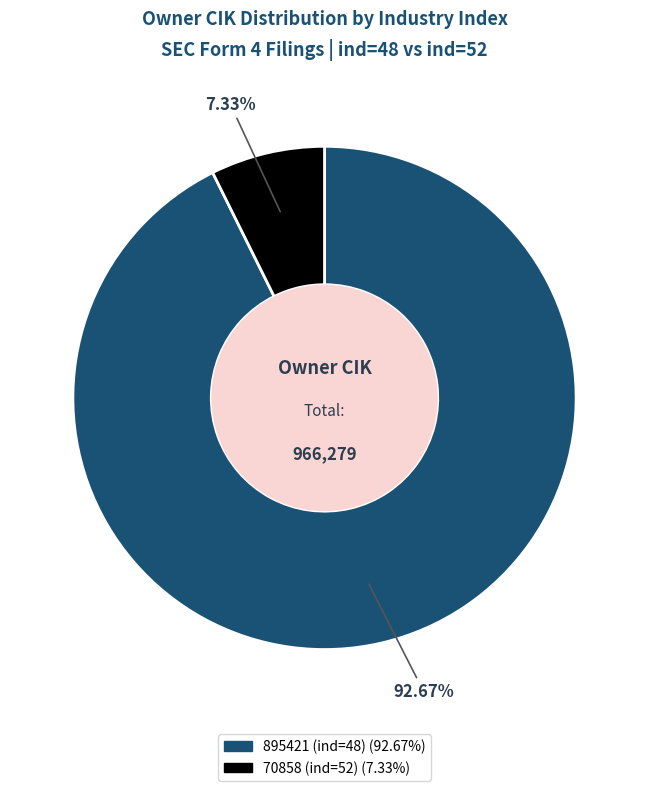

Is there a majority slice in this chart?

Yes